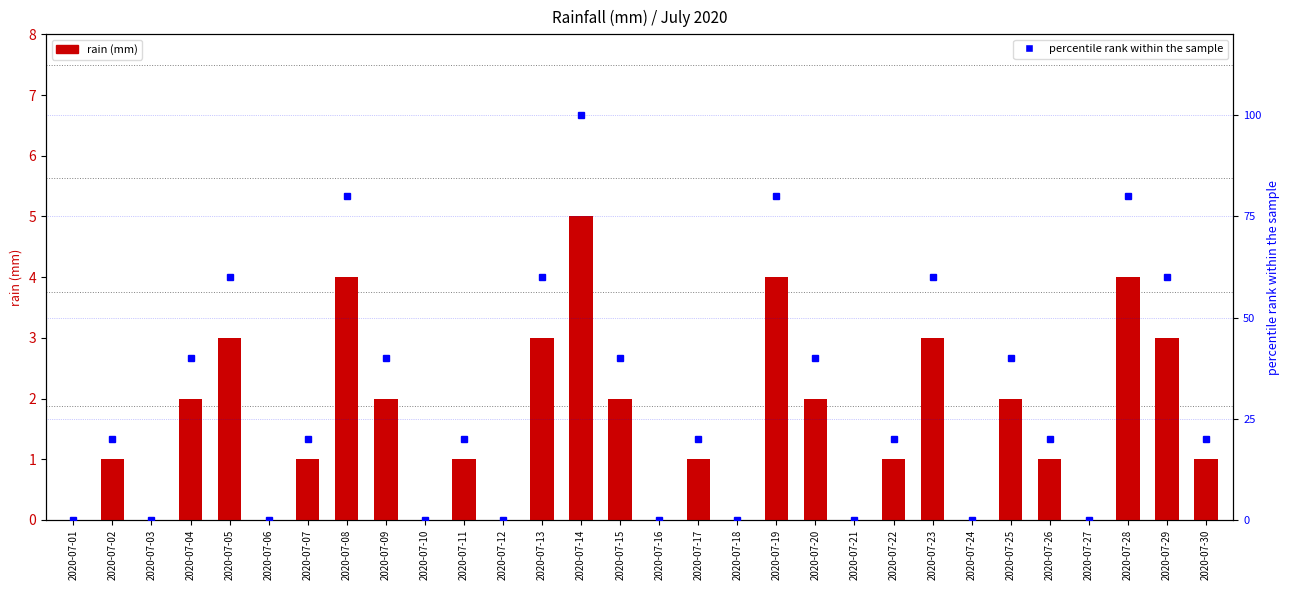

Reading right to left, extract all data points from this chart.

rain (mm): 2020-07-30=1	2020-07-29=3	2020-07-28=4	2020-07-27=0	2020-07-26=1	2020-07-25=2	2020-07-24=0	2020-07-23=3	2020-07-22=1	2020-07-21=0	2020-07-20=2	2020-07-19=4	2020-07-18=0	2020-07-17=1	2020-07-16=0	2020-07-15=2	2020-07-14=5	2020-07-13=3	2020-07-12=0	2020-07-11=1	2020-07-10=0	2020-07-09=2	2020-07-08=4	2020-07-07=1	2020-07-06=0	2020-07-05=3	2020-07-04=2	2020-07-03=0	2020-07-02=1	2020-07-01=0
percentile rank within the sample: 2020-07-30=20	2020-07-29=60	2020-07-28=80	2020-07-27=0	2020-07-26=20	2020-07-25=40	2020-07-24=0	2020-07-23=60	2020-07-22=20	2020-07-21=0	2020-07-20=40	2020-07-19=80	2020-07-18=0	2020-07-17=20	2020-07-16=0	2020-07-15=40	2020-07-14=100	2020-07-13=60	2020-07-12=0	2020-07-11=20	2020-07-10=0	2020-07-09=40	2020-07-08=80	2020-07-07=20	2020-07-06=0	2020-07-05=60	2020-07-04=40	2020-07-03=0	2020-07-02=20	2020-07-01=0